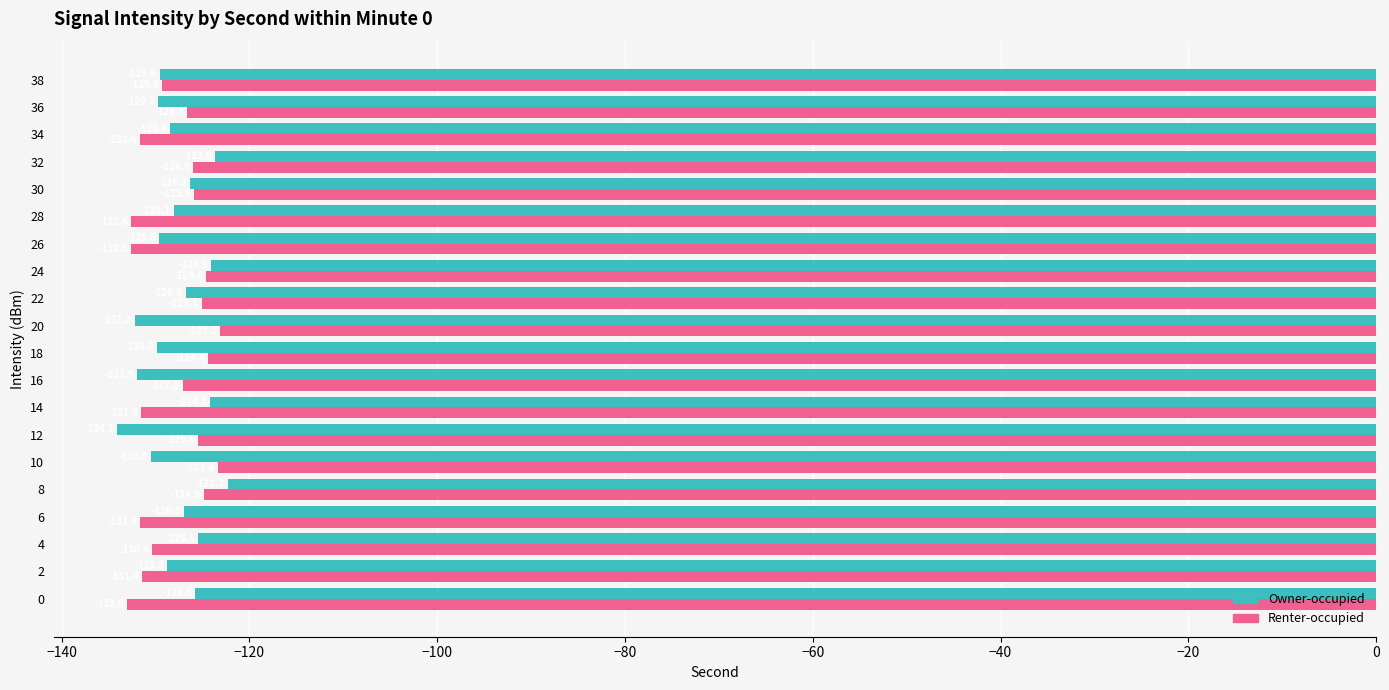

What is the maximum value shown in the chart?

-122.3